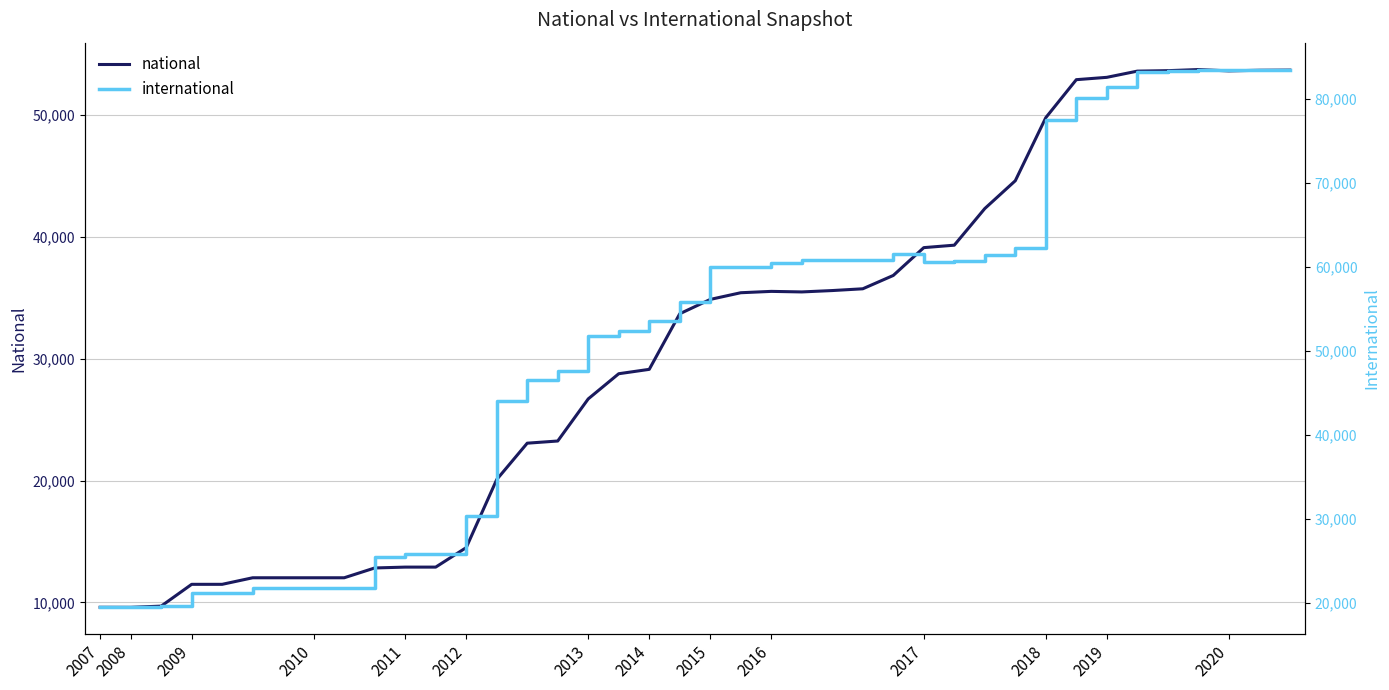

Does the chart display data point markers on the line(s)?

No